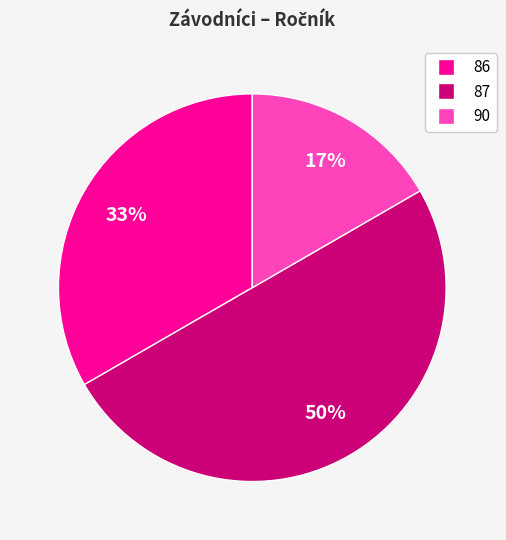

To the nearest percent, what is the difference between the largest and smallest slice percentages?

33%